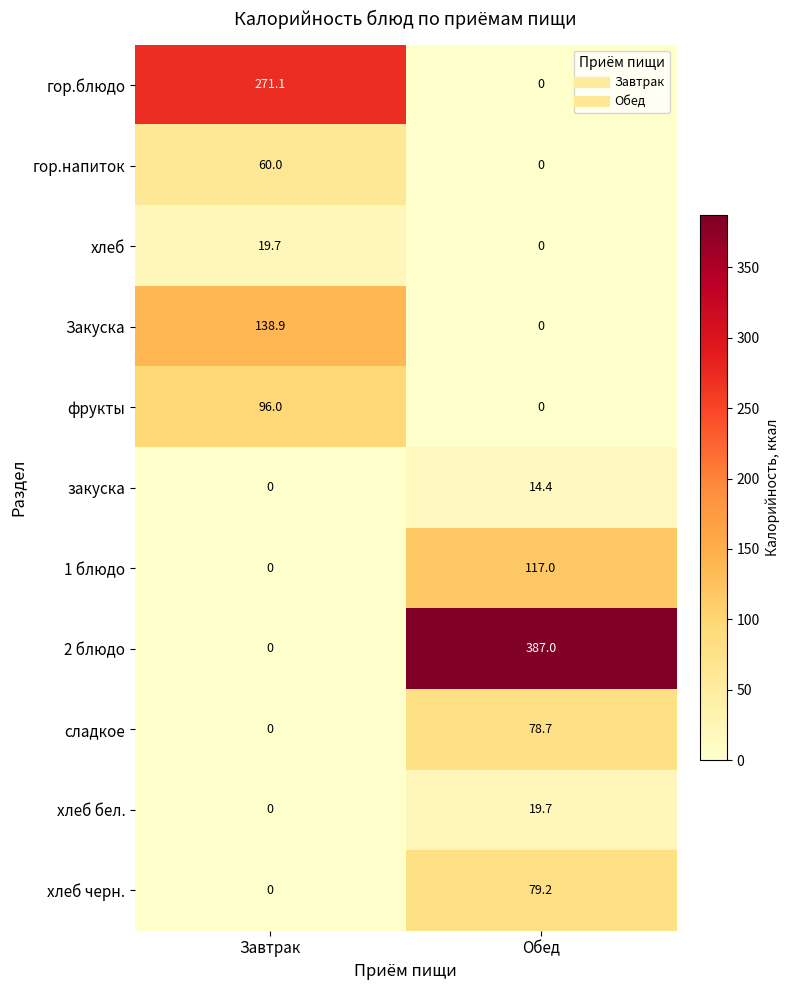

Which series has the widest spread of values?

2 блюдо